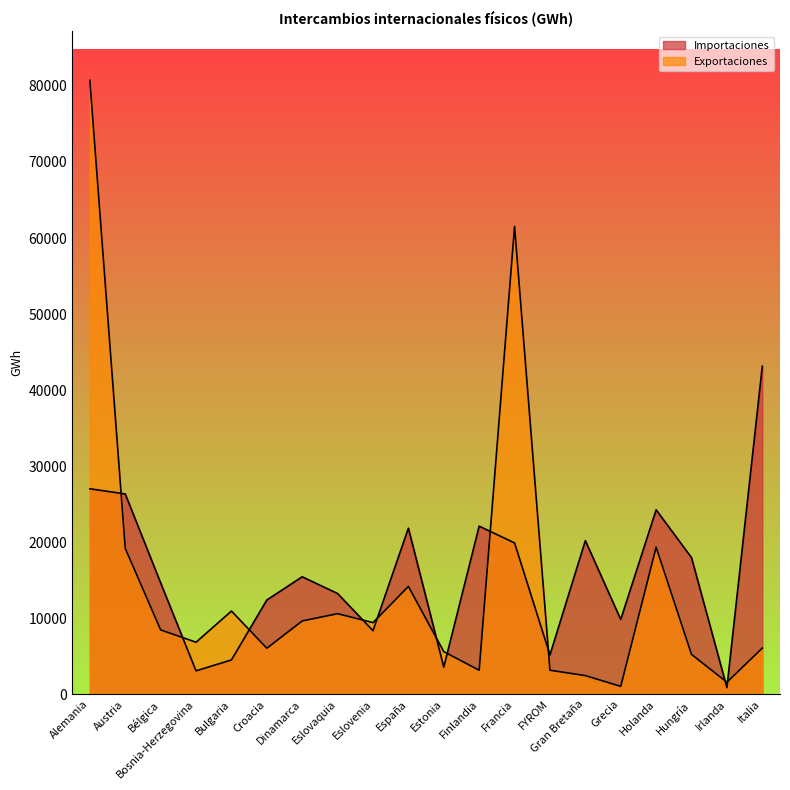

True or false: Importaciones has a value of 19018.1 at Croacia.

False